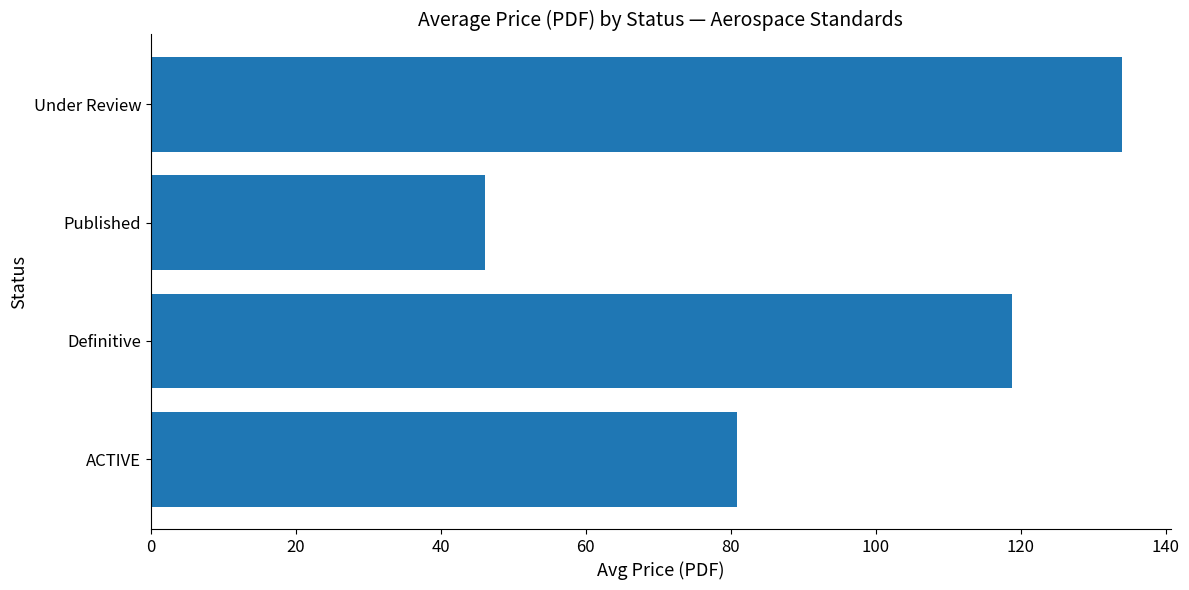

List the labels in order of value, largest first.

Under Review, Definitive, ACTIVE, Published